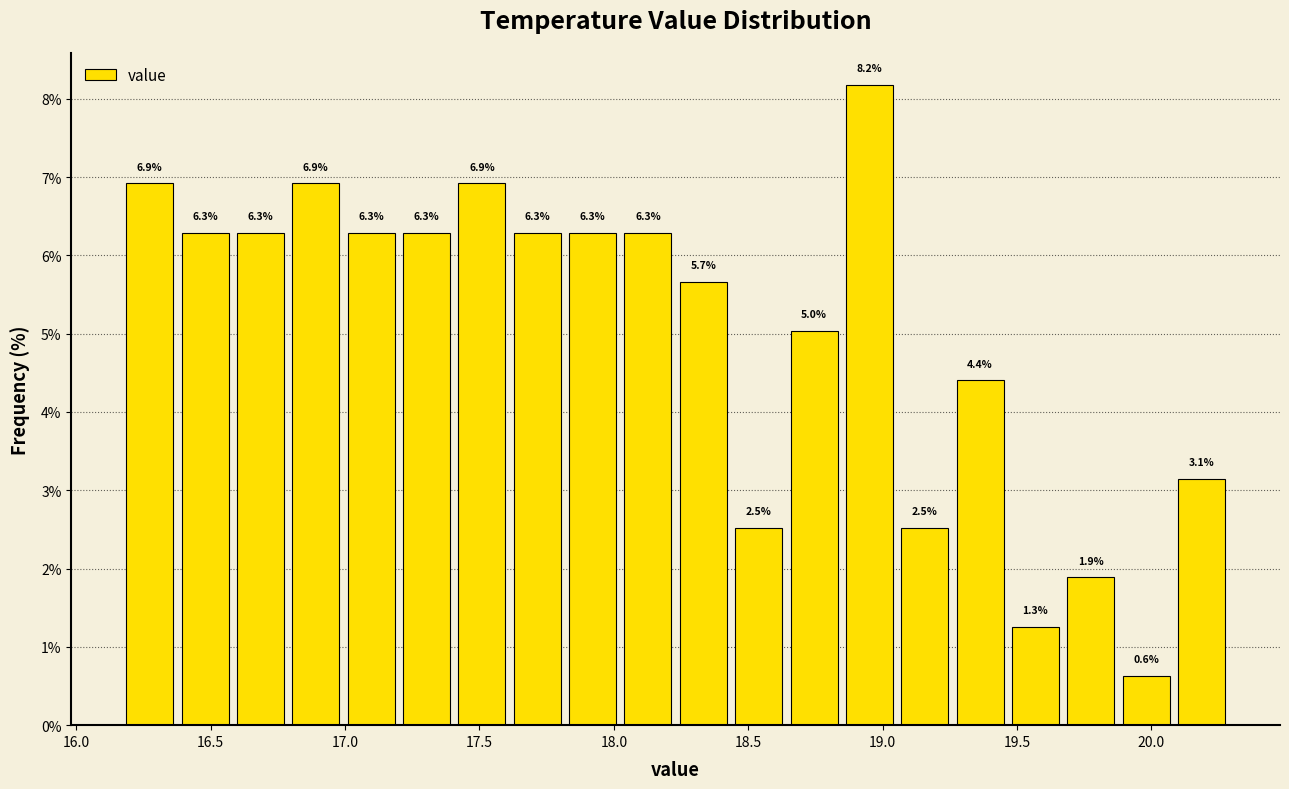

Over which range of the x-axis is the bar tallest?

18.85 to 19.05